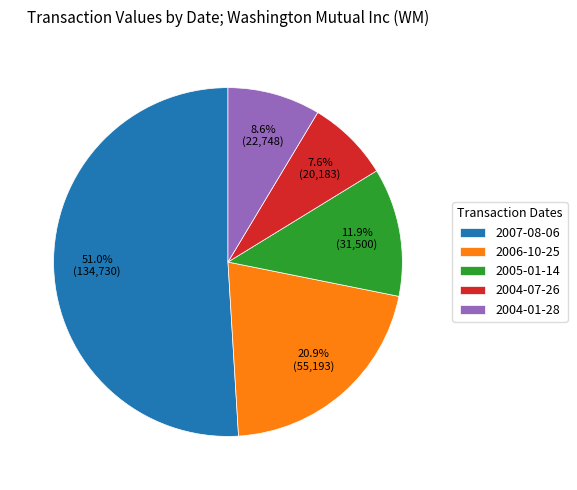

Which category has the smallest portion of the pie?

2004-07-26